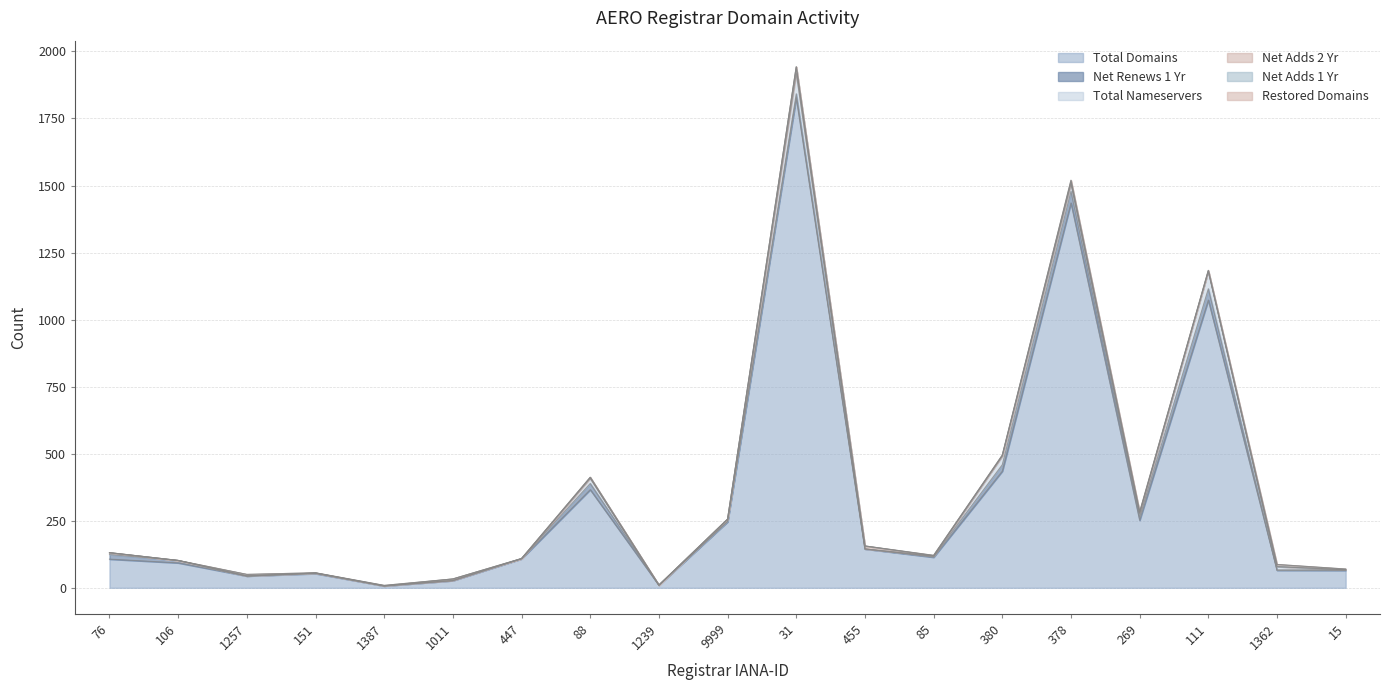

After their last crossing, which series has the higher values: net-adds-1-yr or restored-domains?

net-adds-1-yr